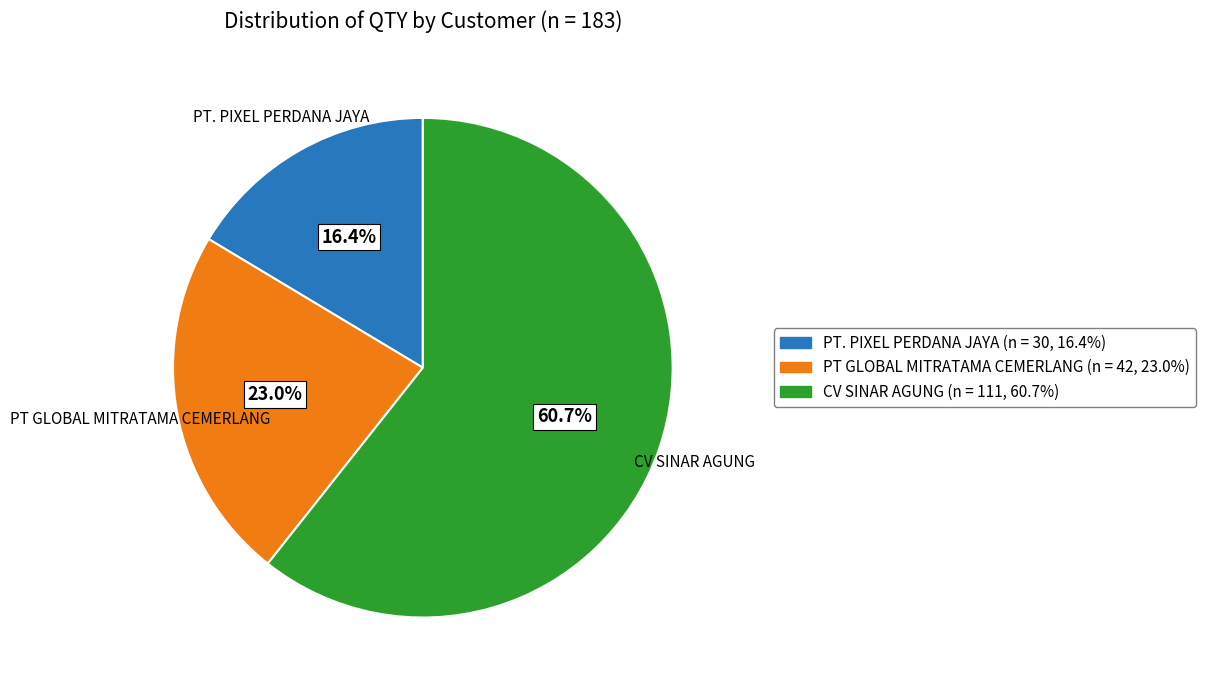

Is there a majority slice in this chart?

Yes